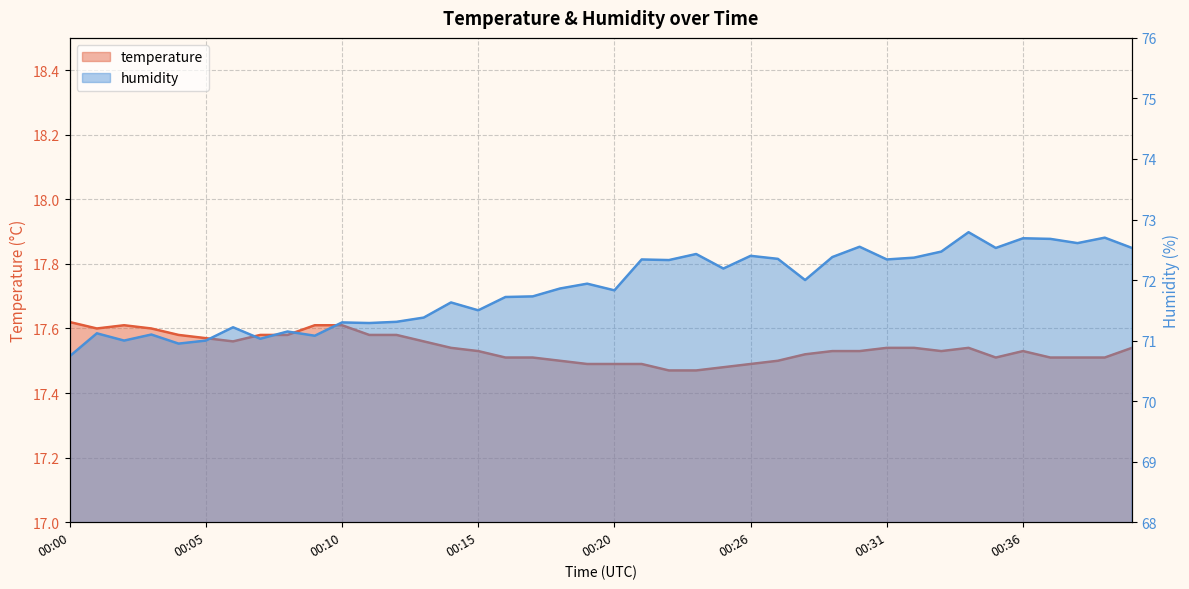

What is the minimum value shown in the chart?

17.5